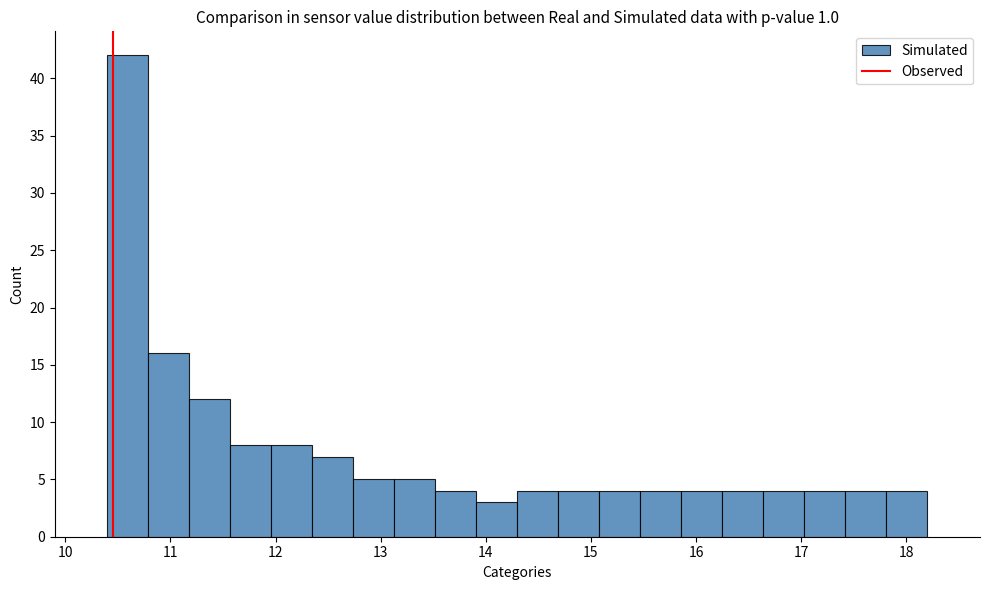

Read against the x-axis, roughly where is the centre of the tallest bar?

10.6